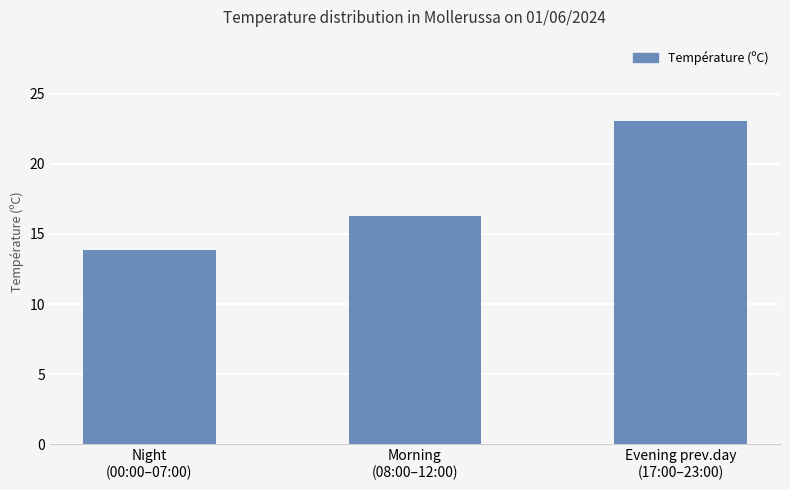

Which category has the highest value across all series?

Evening prev.day
(17:00–23:00)